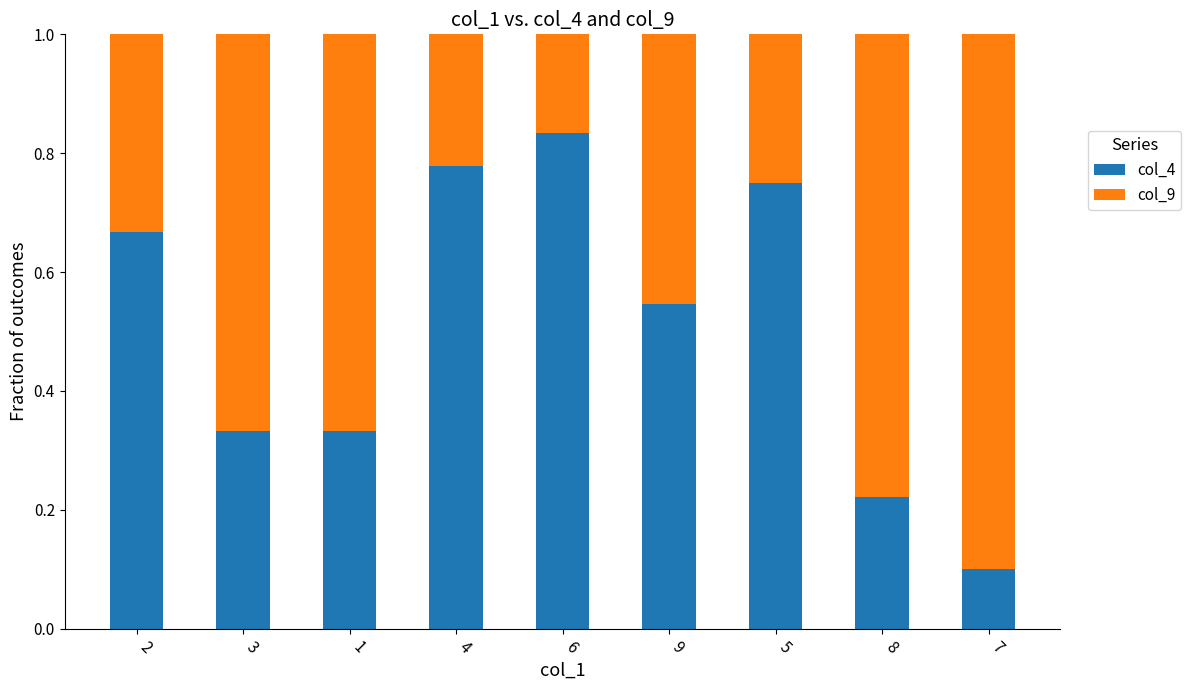

Does the chart contain any negative values?

No